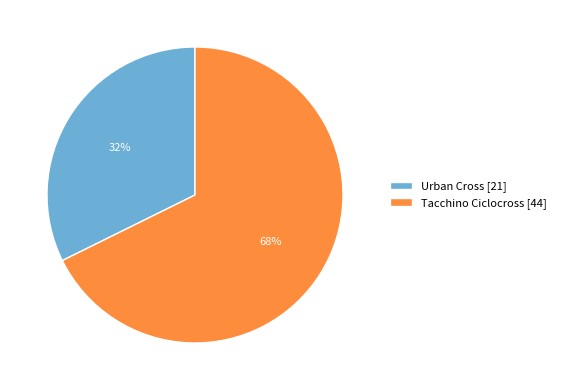

Rank the categories by value from highest to lowest.

Tacchino Ciclocross, Urban Cross